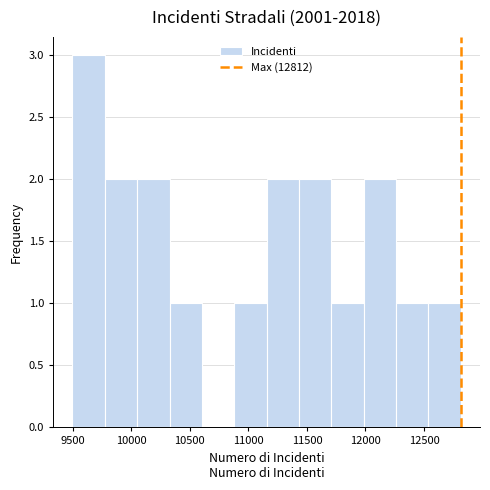

Reading left to right, list every bar in this chart as the range it spans on the x-axis followed by its height. Neither the bar edges nor the heights are printed on the chart, so give them approximately, as read against the axes.

9500 to 9800: 3
9800 to 10050: 2
10050 to 10350: 2
10350 to 10600: 1
10600 to 10900: 0
10900 to 11150: 1
11150 to 11450: 2
11450 to 11700: 2
11700 to 12000: 1
12000 to 12250: 2
12250 to 12550: 1
12550 to 12800: 1